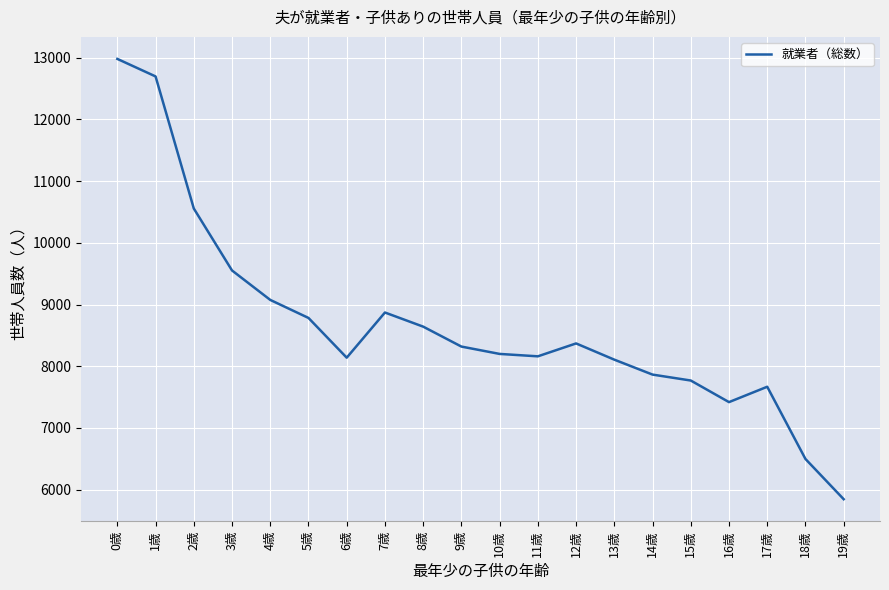

At which label does the data first exceed 8319?

0歳